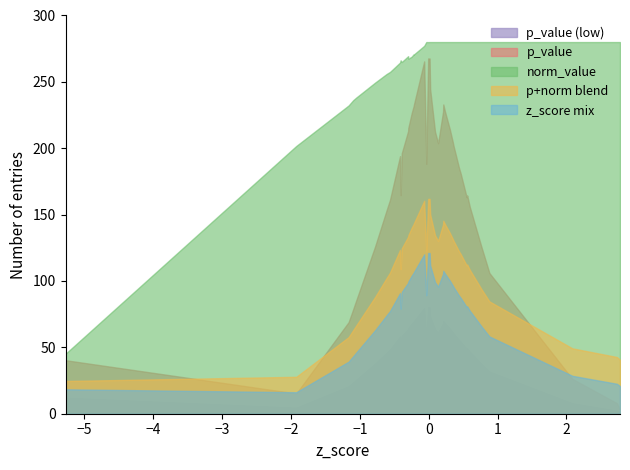

Does the chart have visible grid lines?

No